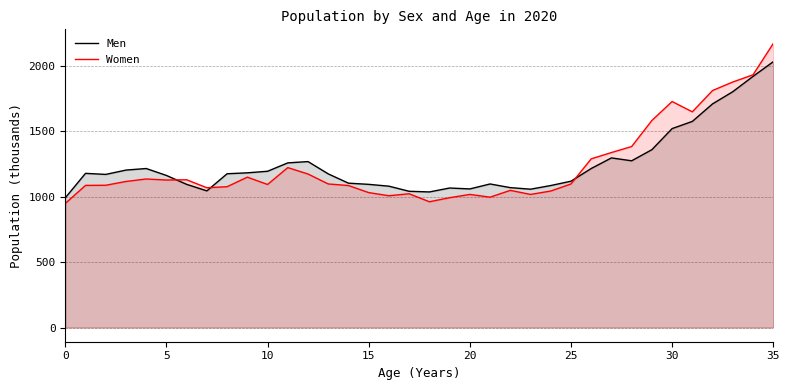

Which series has the widest spread of values?

Women